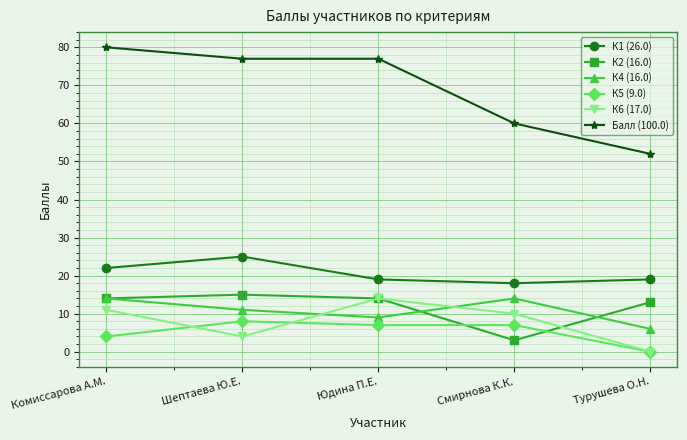

True or false: К4 (16.0) and К1 (26.0) intersect in this chart.

False